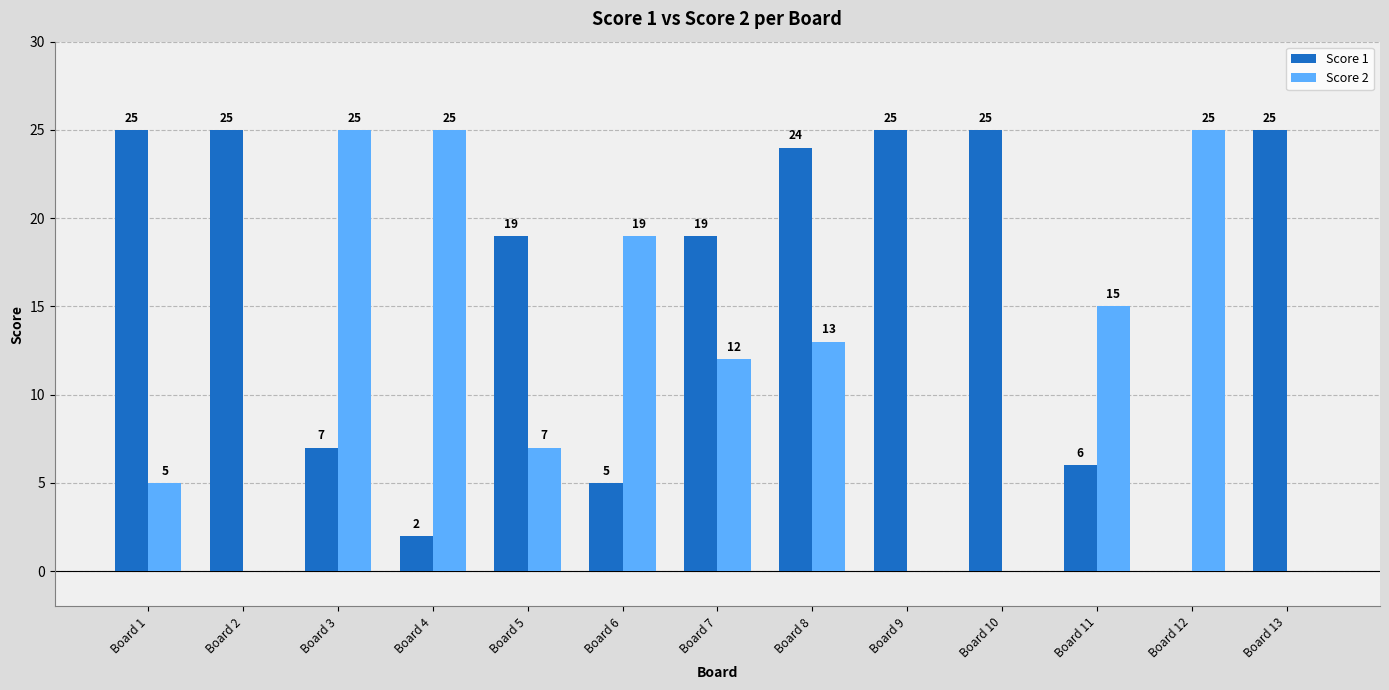

Between Board 4 and Board 6, which series saw the biggest shift?

Score 2